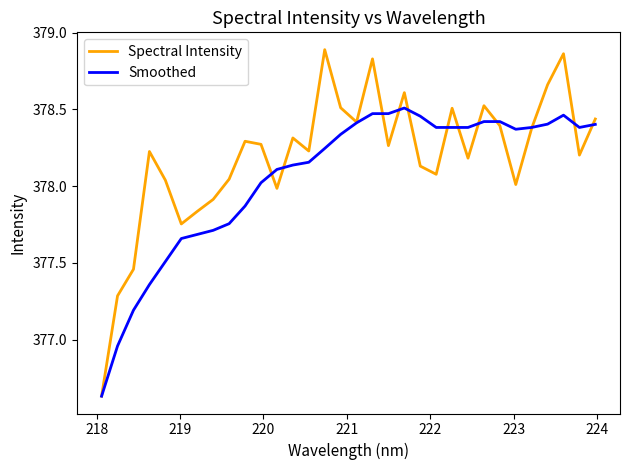

Which series has the largest total across all categories?

Spectral Intensity